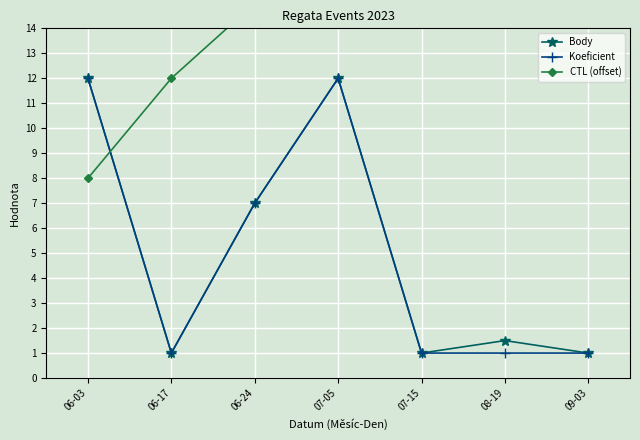

True or false: CTL (offset) has more than 0 points higher than both neighbors.

False